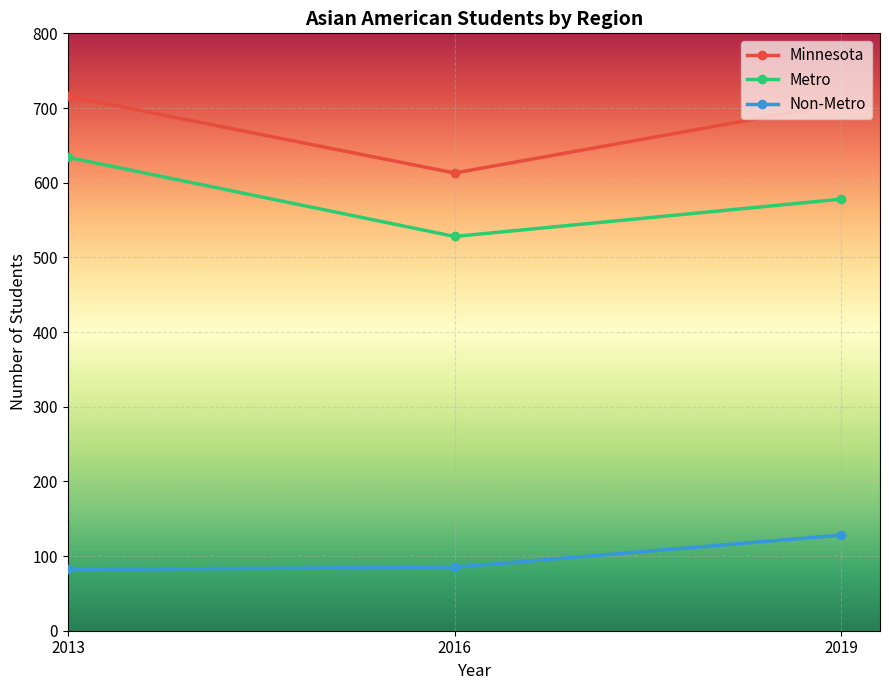

What is the difference between the maximum and minimum values in the Minnesota series?

103